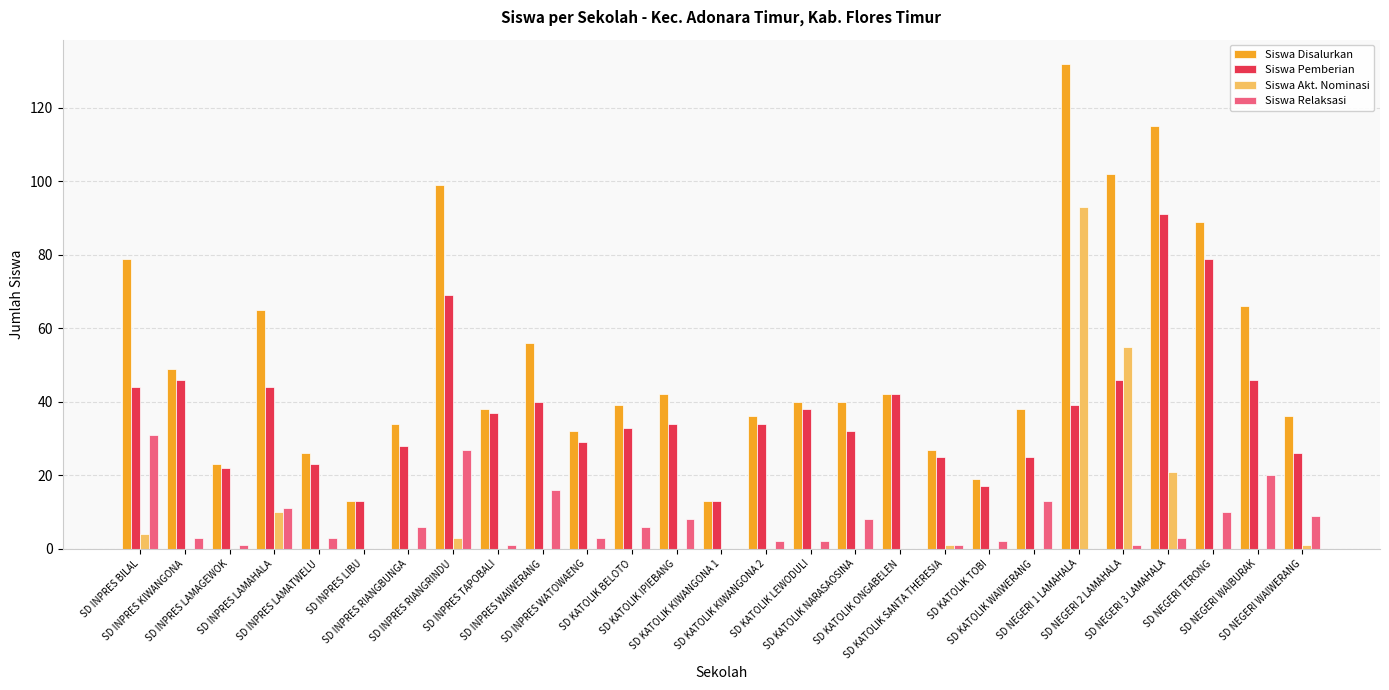

What are all the series names shown in the legend?

Siswa Disalurkan, Siswa Pemberian, Siswa Akt. Nominasi, Siswa Relaksasi